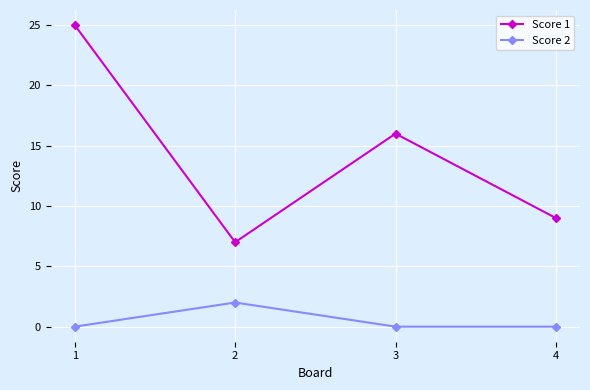

Reading left to right, what are all the values shown in this chart?

Score 1: 1=25	2=7	3=16	4=9
Score 2: 1=0	2=2	3=0	4=0